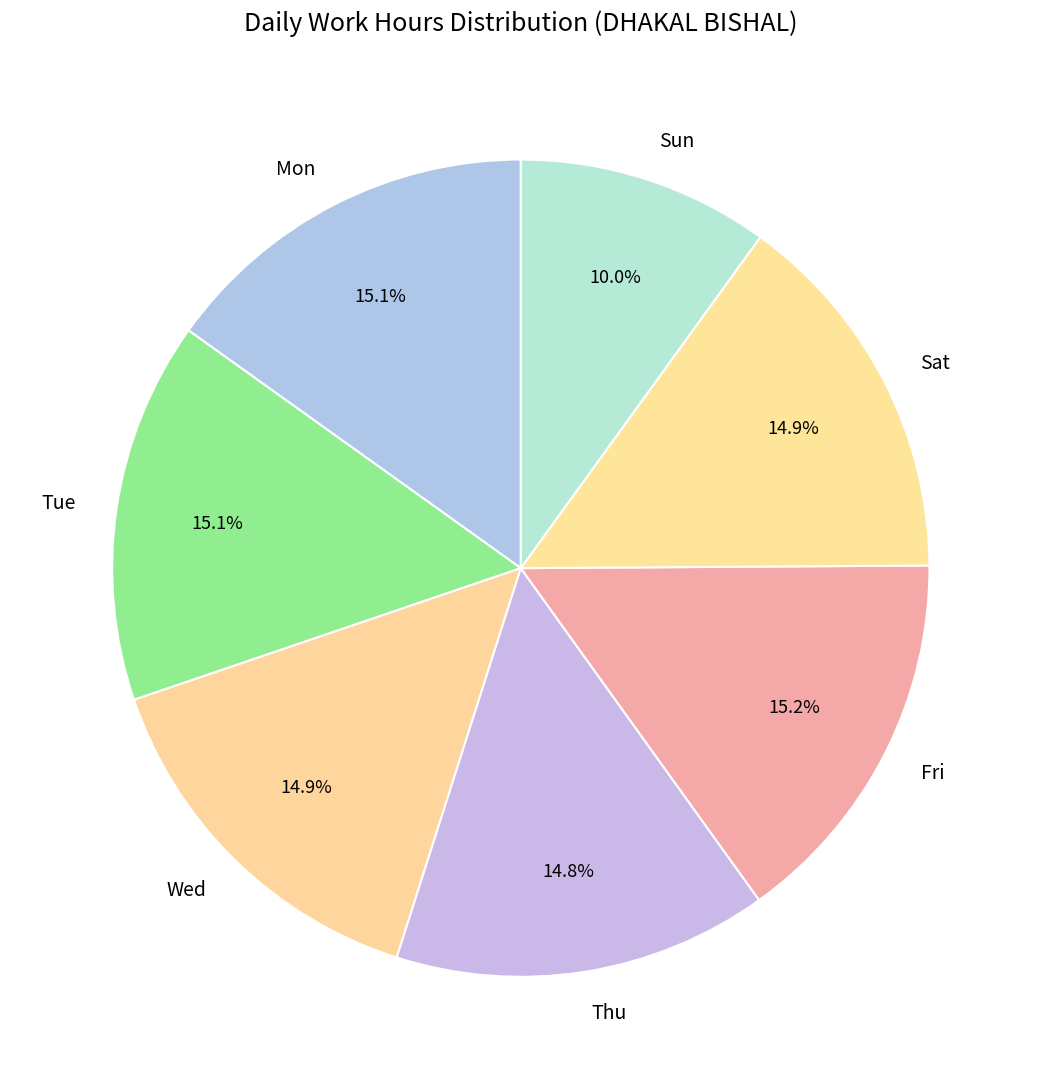

To the nearest percent, what is the difference between the largest and smallest slice percentages?

5%